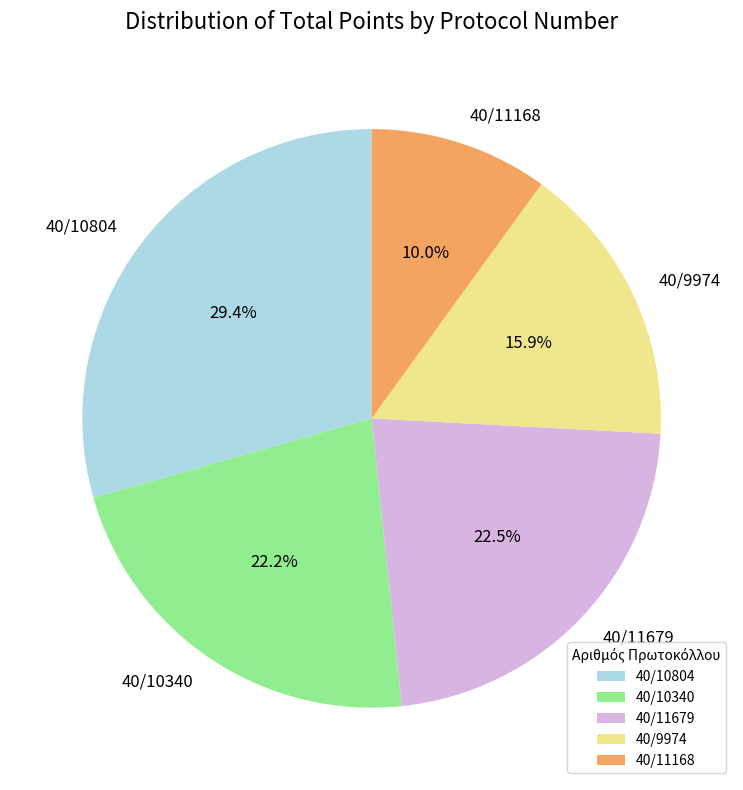

True or false: 40/11168 accounts for 10% of the total.

True